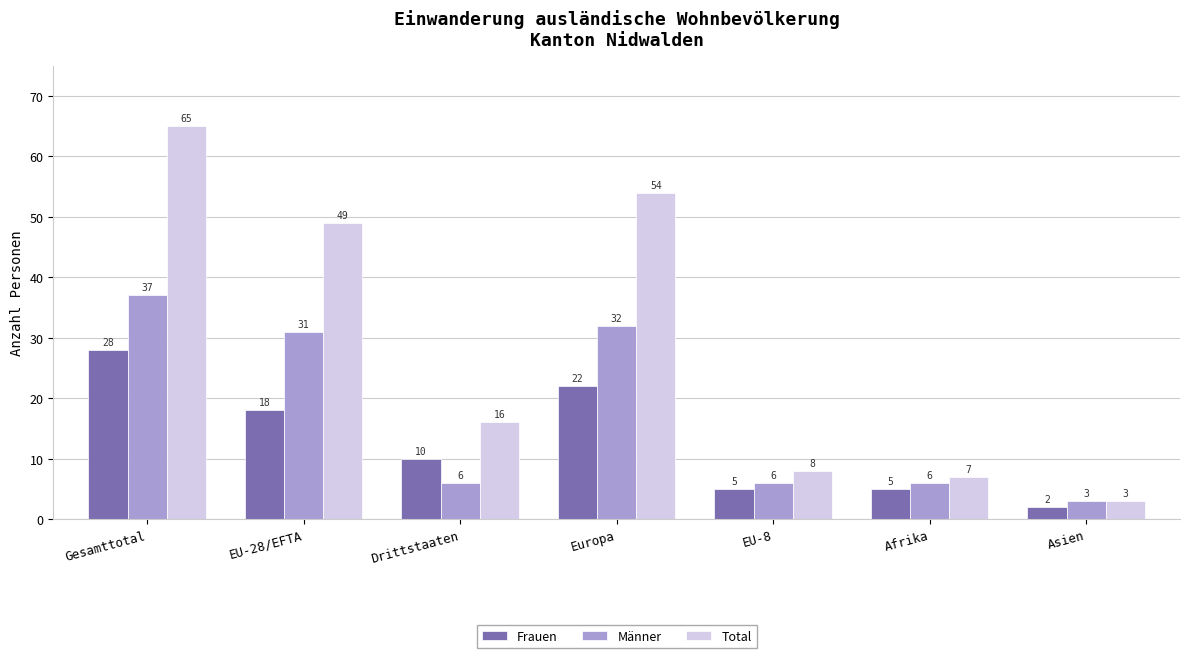

What are all the series names shown in the legend?

Frauen, Männer, Total